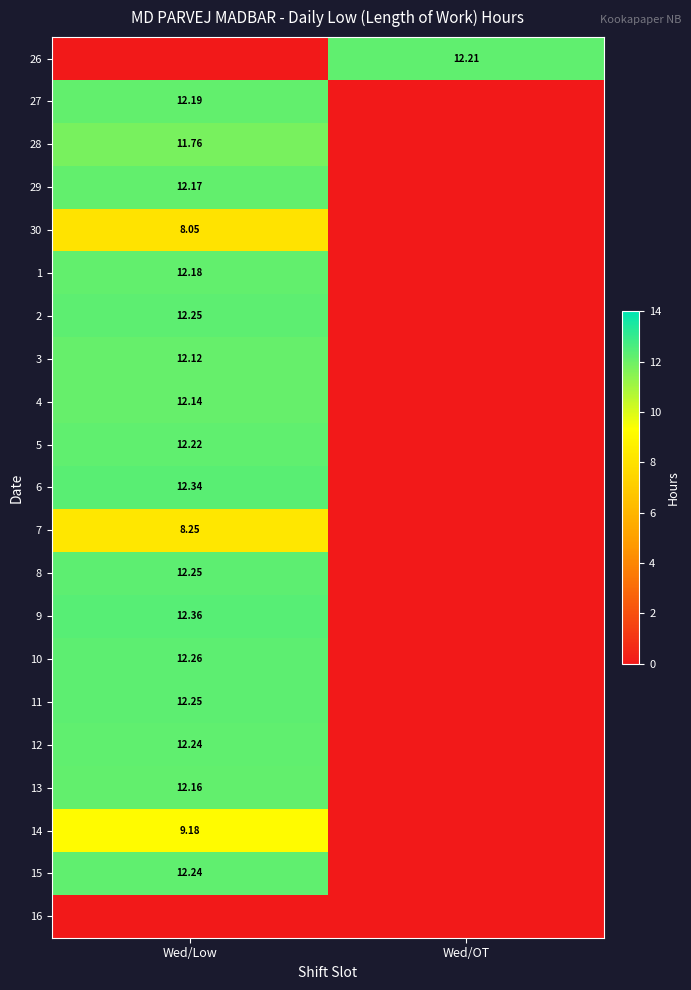

How many positive values does the 1 series have?

1